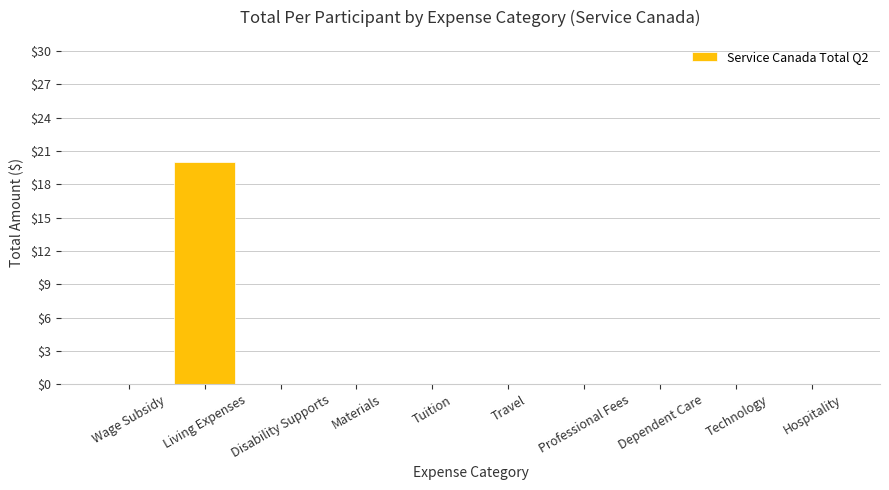

Reading right to left, list all the values displayed in this chart.

0	0	0	0	0	0	0	0	20	0